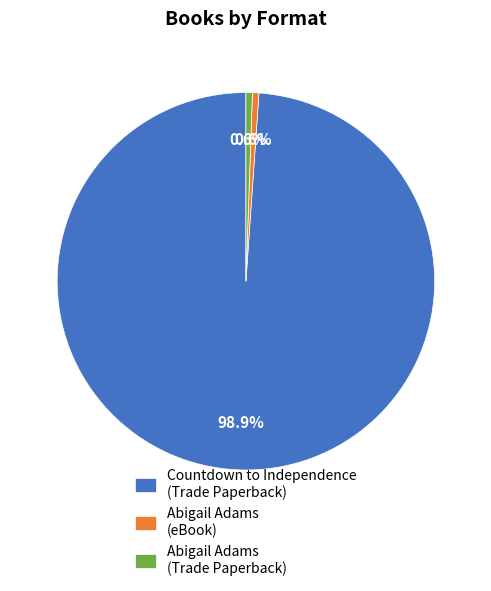

How many slices are in this pie chart?

3